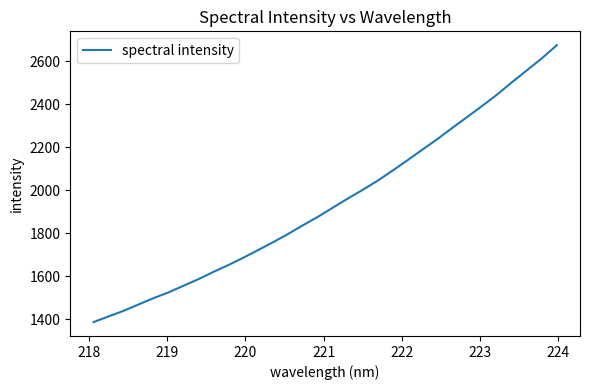

What is the greatest value displayed?

2673.8